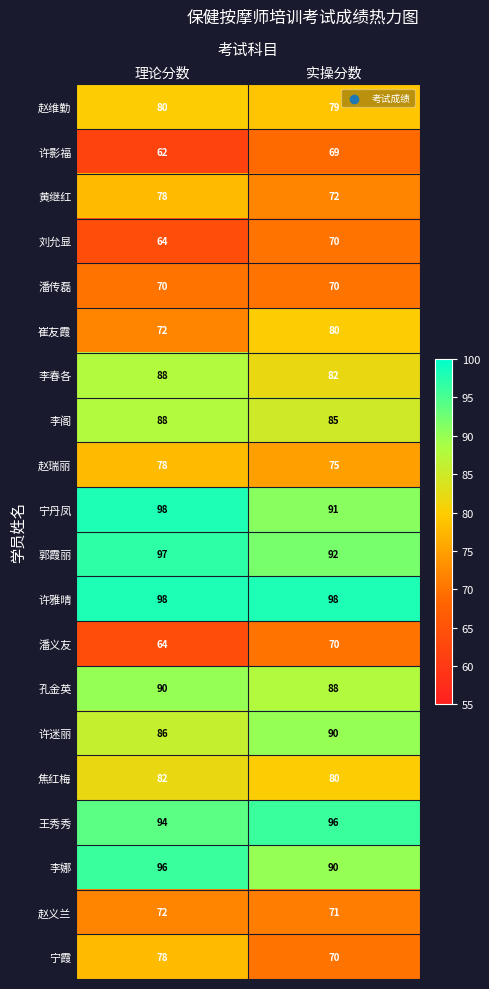

What is the sum of the 刘允显 values at 实操分数 and 理论分数?

134